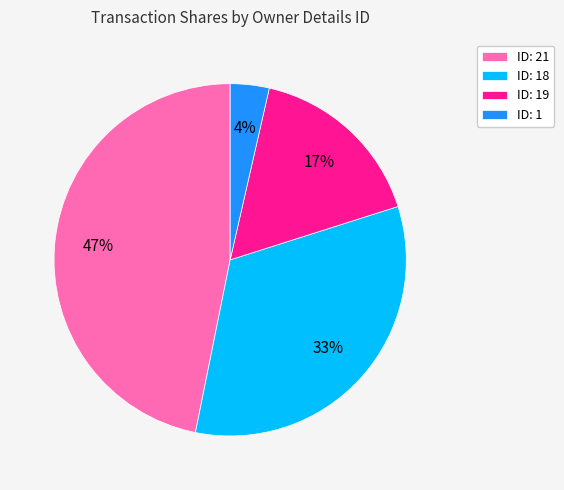

Combined, do ID: 21 and ID: 19 account for over 50%?

Yes